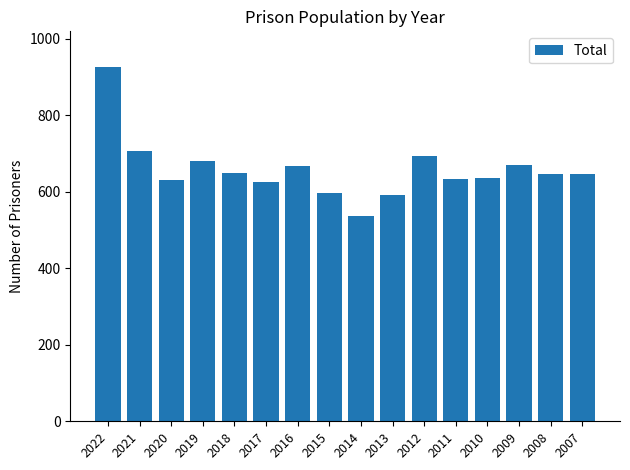

How many data points does each series have?

16